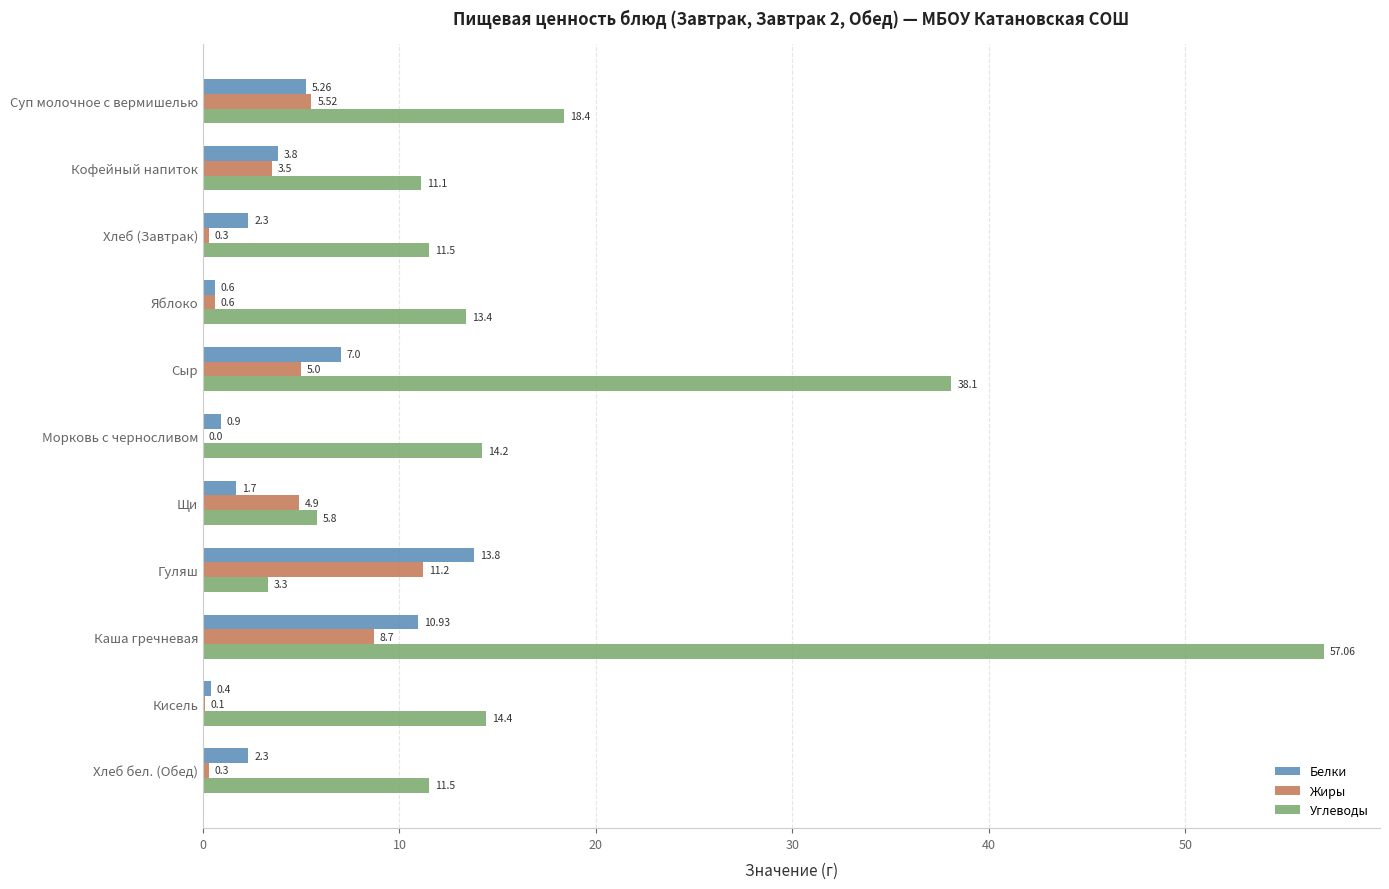

At which category does the chart reach its peak across all series?

Каша гречневая